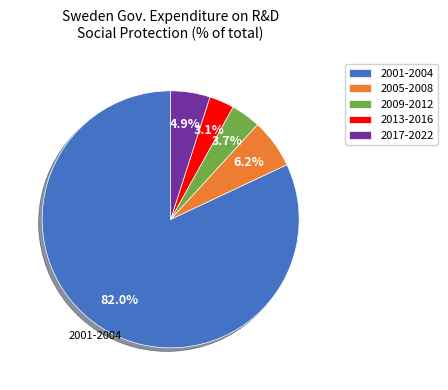

Does any single category account for the majority?

Yes